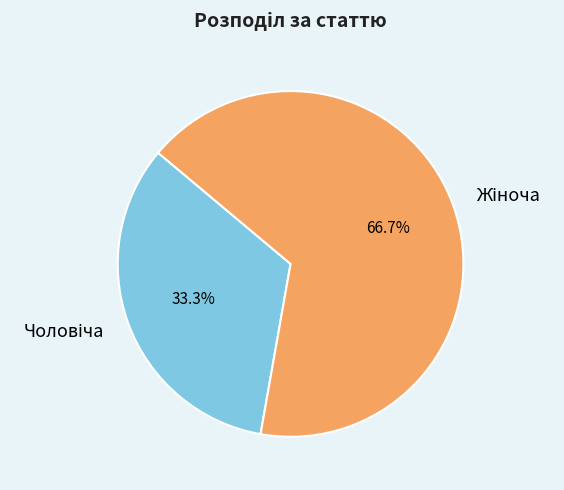

Is there any slice that represents more than half of the pie?

Yes